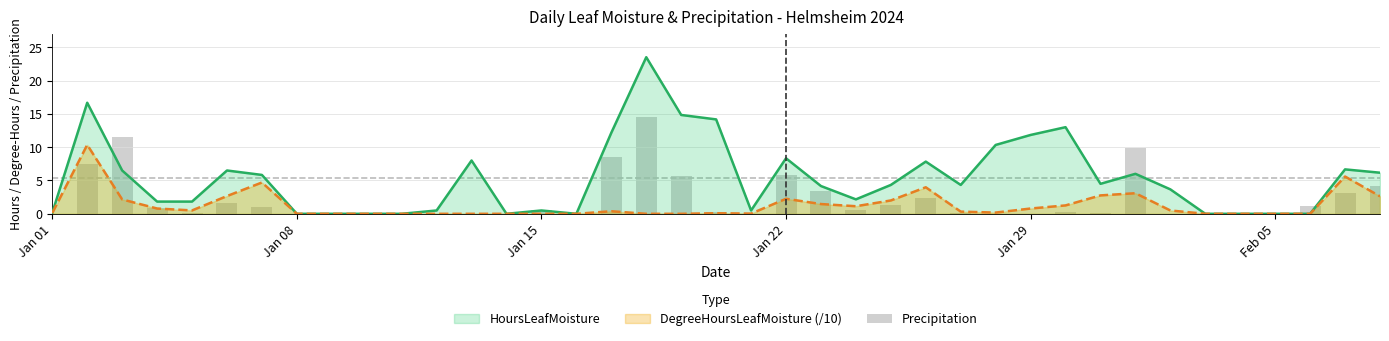

The chart shows a value of 3.9 at 18. True or false?

False